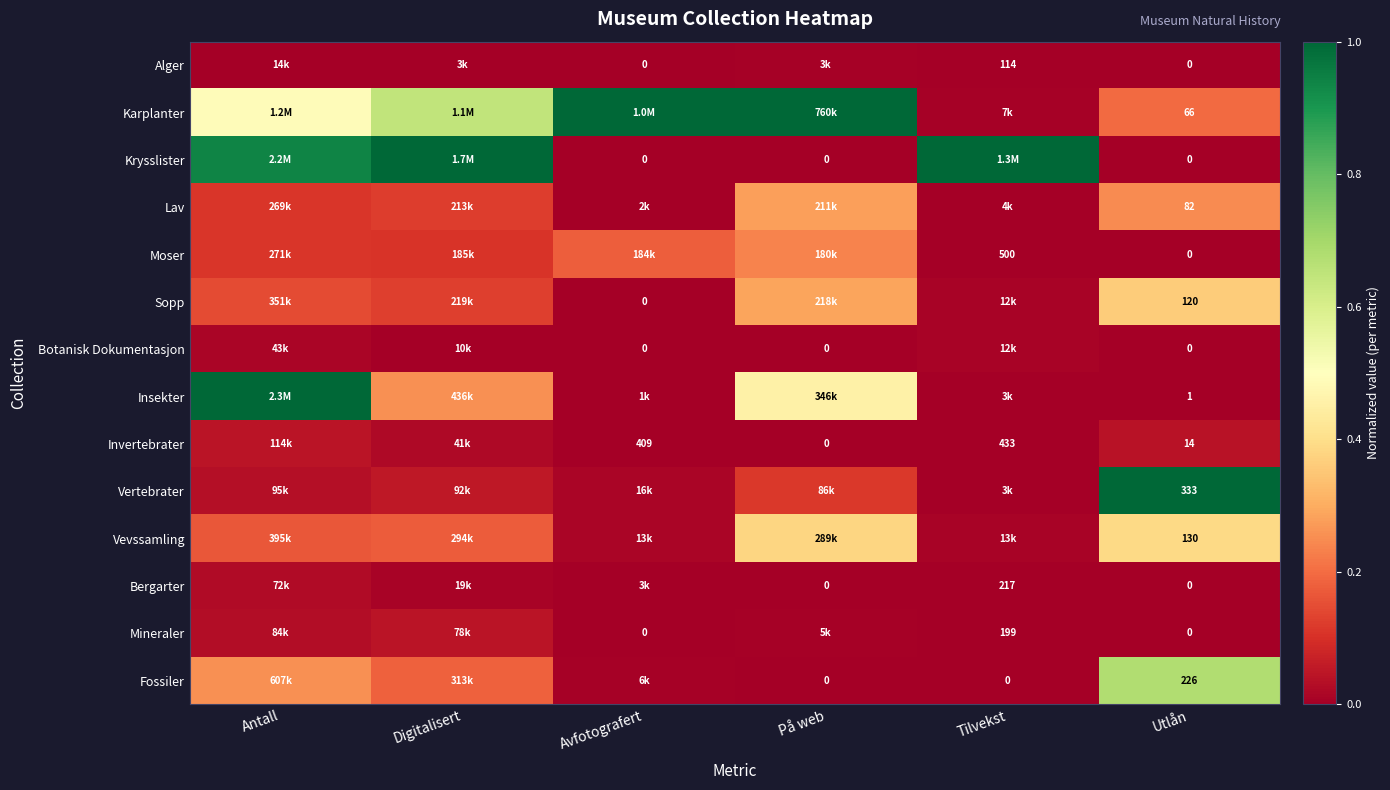

What is the spread (max minus min) of values at Tilvekst?

1.0